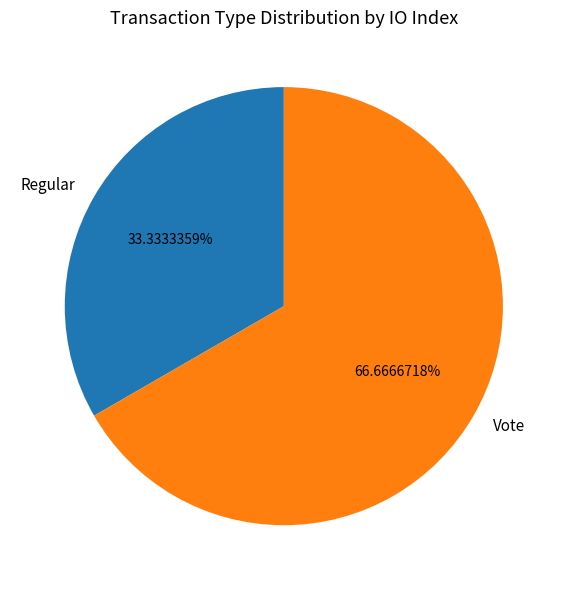

To the nearest percent, what is the average slice percentage?

50%